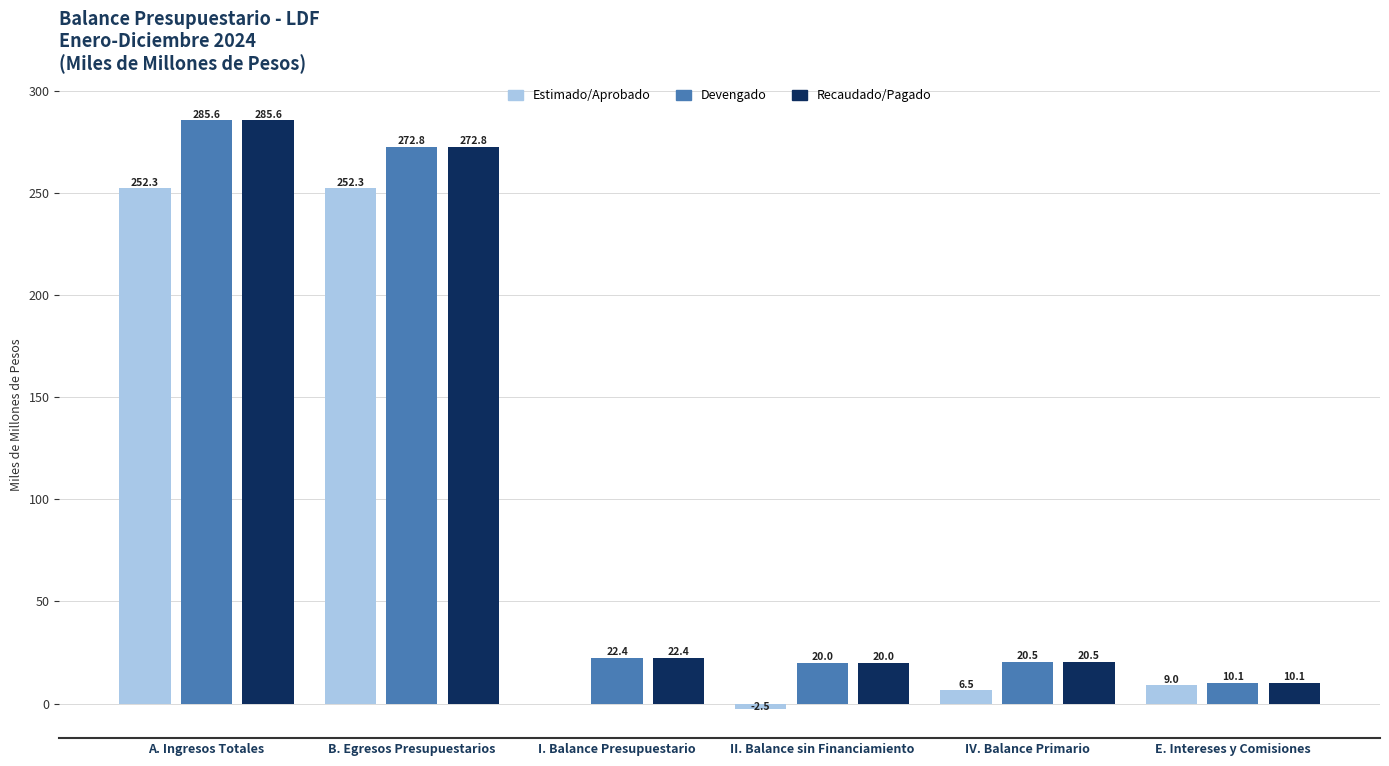

What is the sum of all Recaudado/Pagado values?

631.4